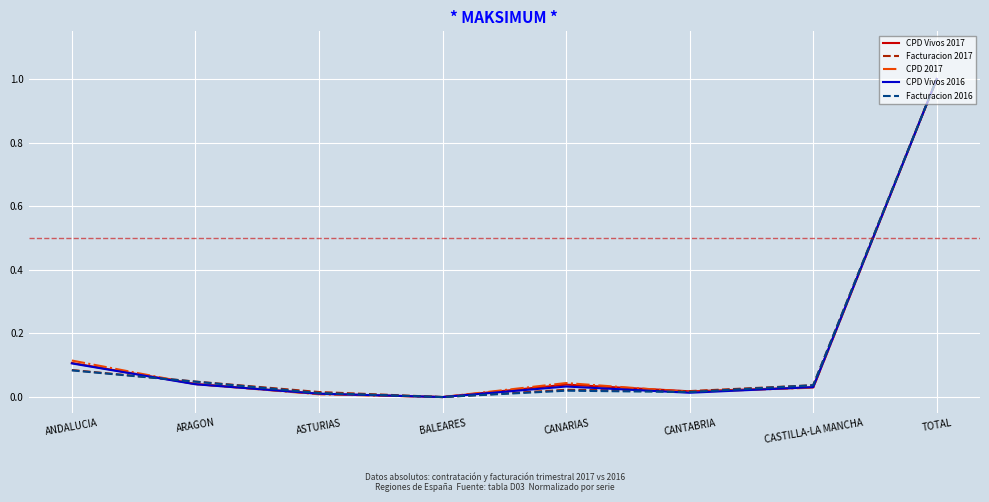

At which category is the sum across all series the highest?

TOTAL